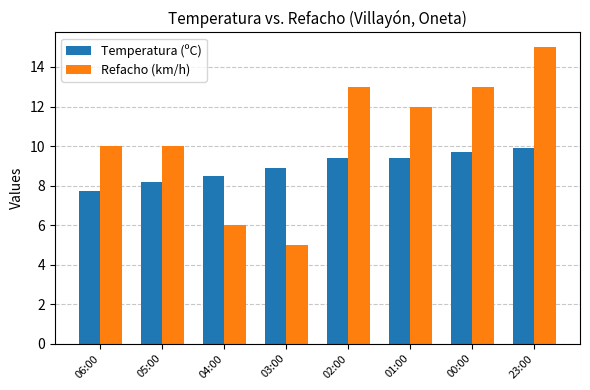

Reading left to right, what are all the values shown in this chart?

Temperatura (ºC): 7.7	8.2	8.5	8.9	9.4	9.4	9.7	9.9
Refacho (km/h): 10.0	10.0	6.0	5.0	13.0	12.0	13.0	15.0